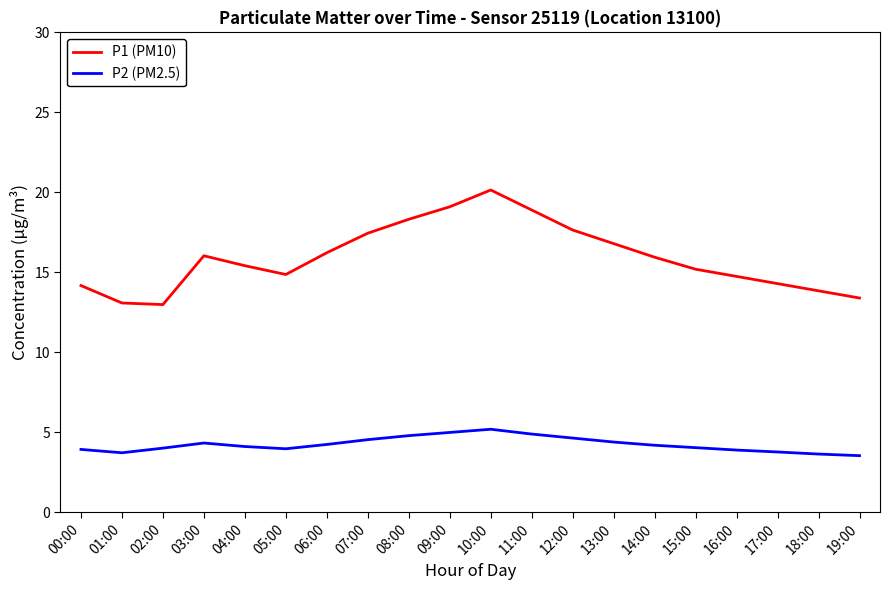

Rank the series at 11:00 from highest to lowest value.

P1 (PM10), P2 (PM2.5)